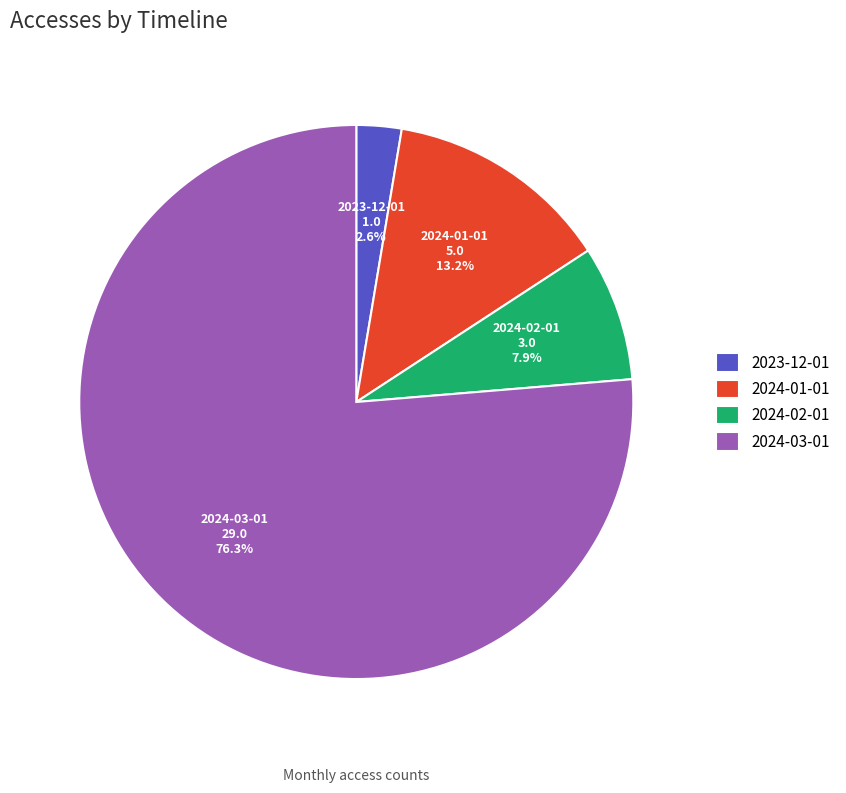

Which slice represents more than half of the pie?

2024-03-01